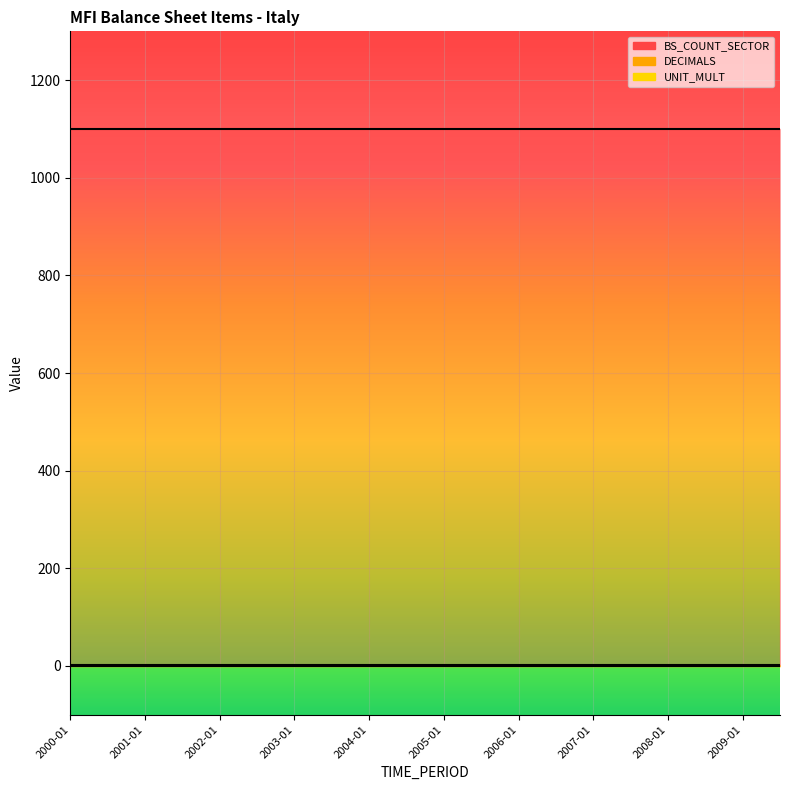

What position from the left is 2008-07?

18